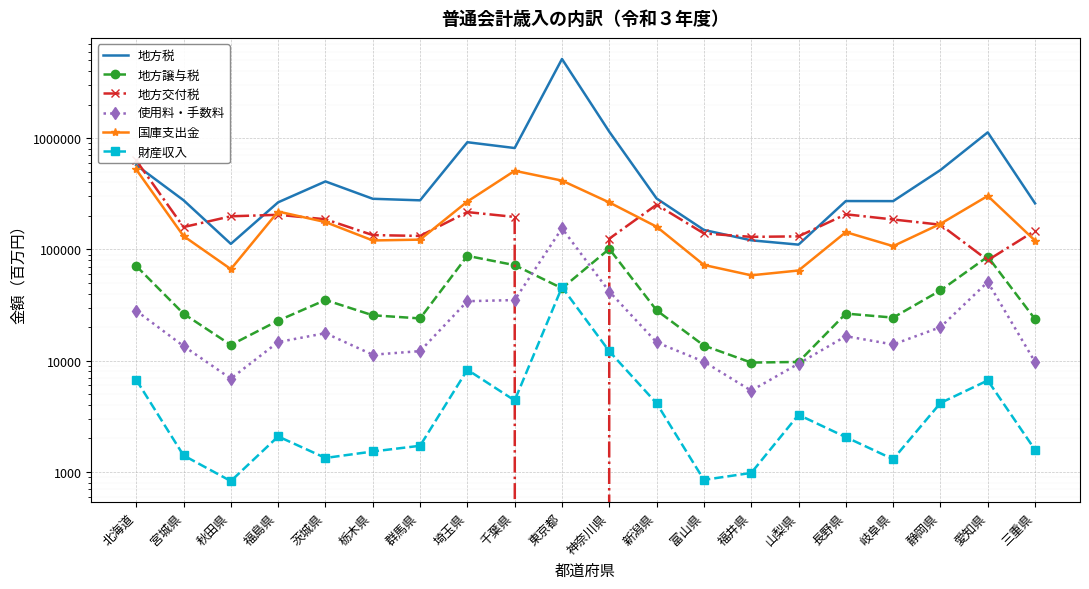

What is the label of the 12th point from the right?

千葉県